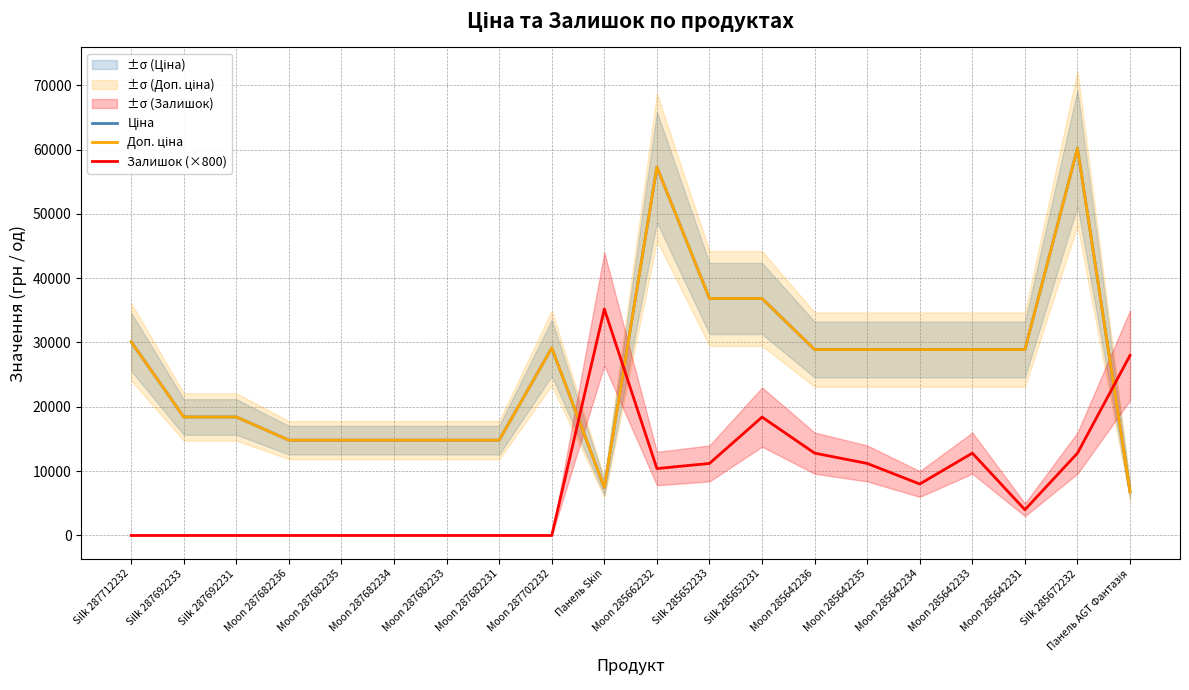

What position from the right is Moon 287702232?

12